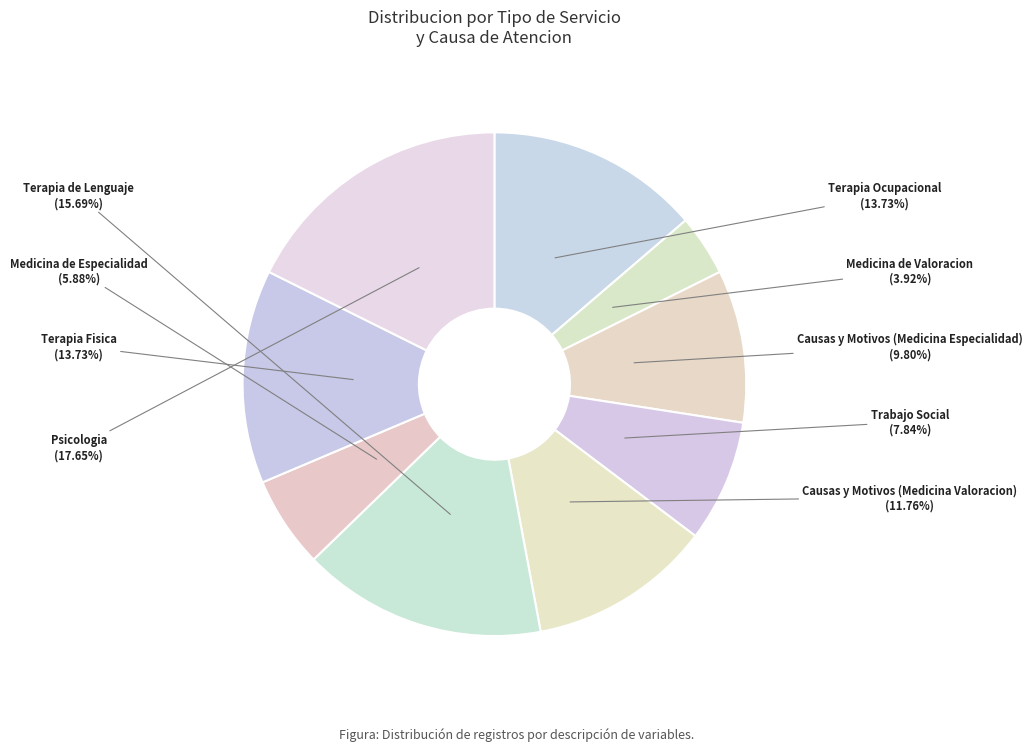

Count the number of slices in the pie.

9